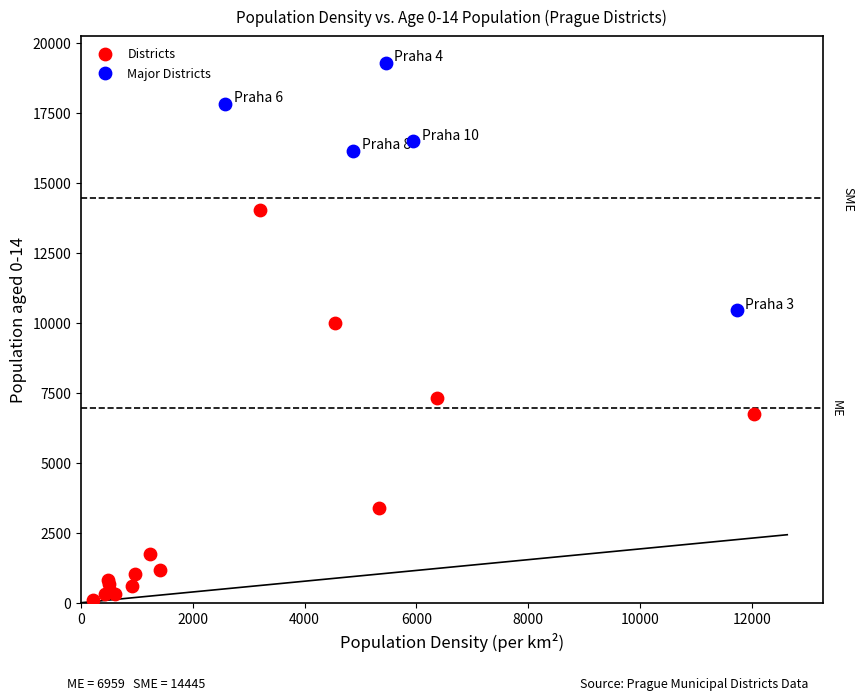

Which series contains the lowest Y value?

Districts